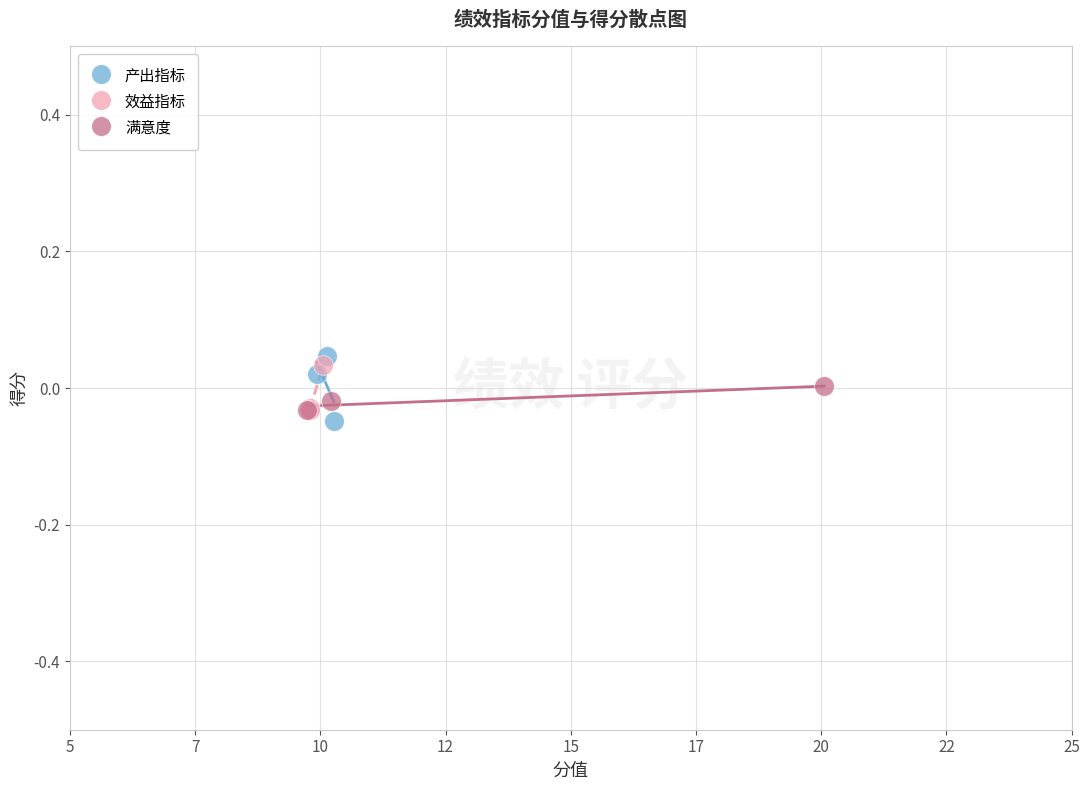

Which series has the widest spread of Y values?

产出指标